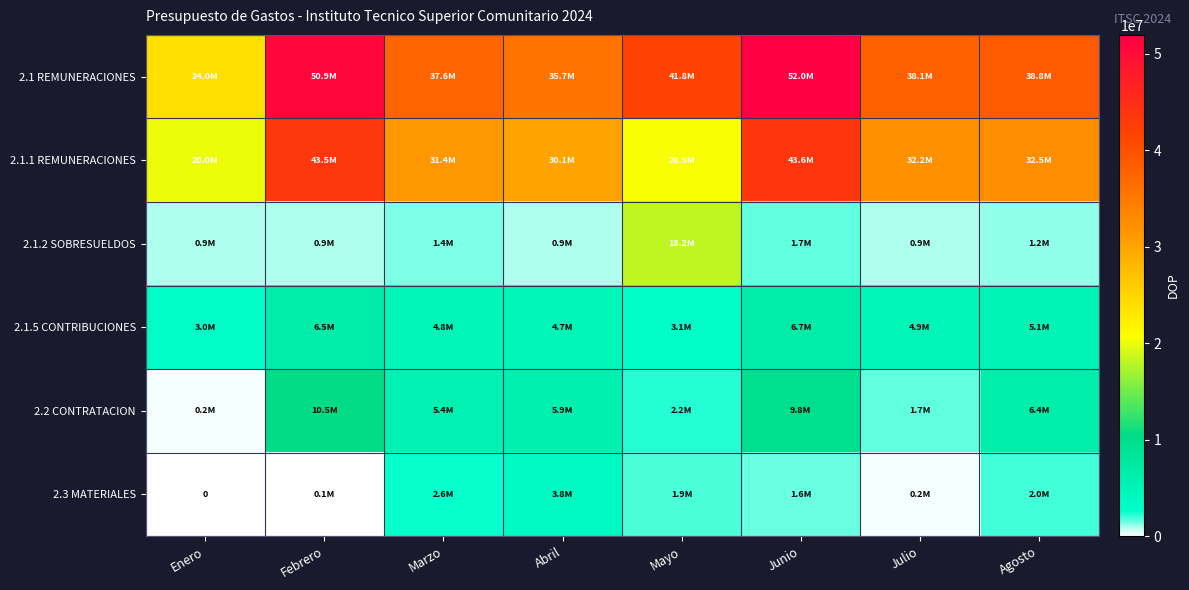

What is the difference between the second highest and second lowest values in the 2.2 CONTRATACION series?

8123007.9